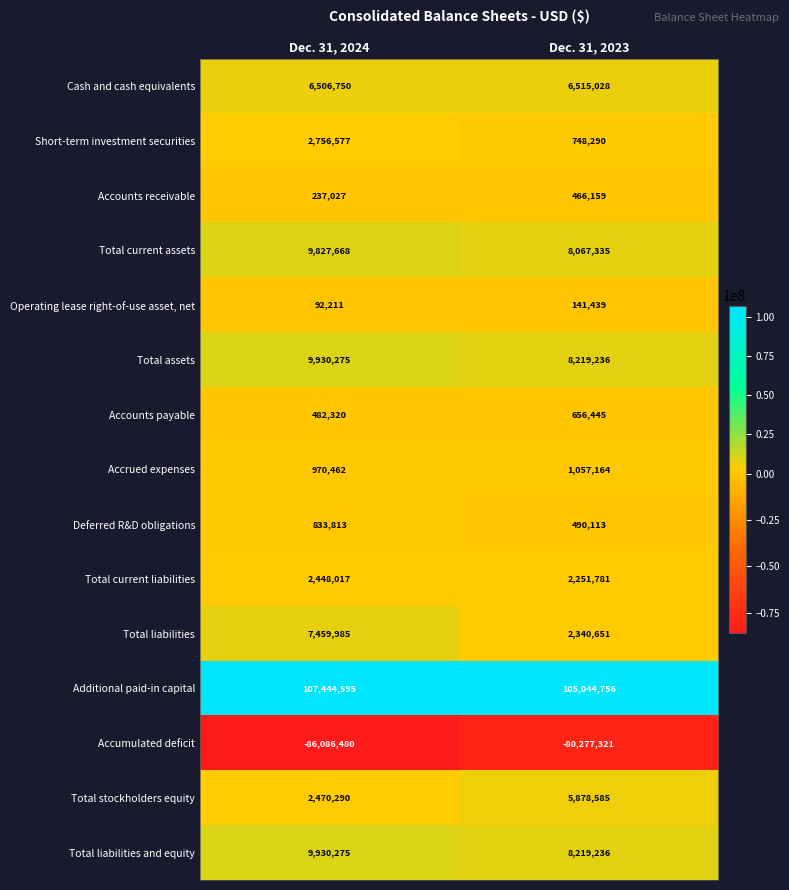

Which series changed the most between Dec. 31, 2024 and Dec. 31, 2023?

Accumulated deficit